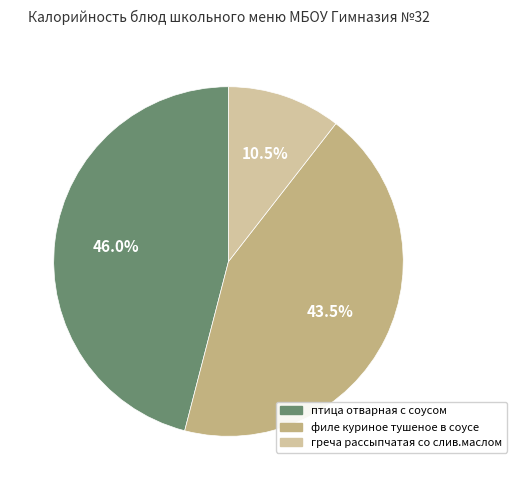

Is there any slice that represents more than half of the pie?

No